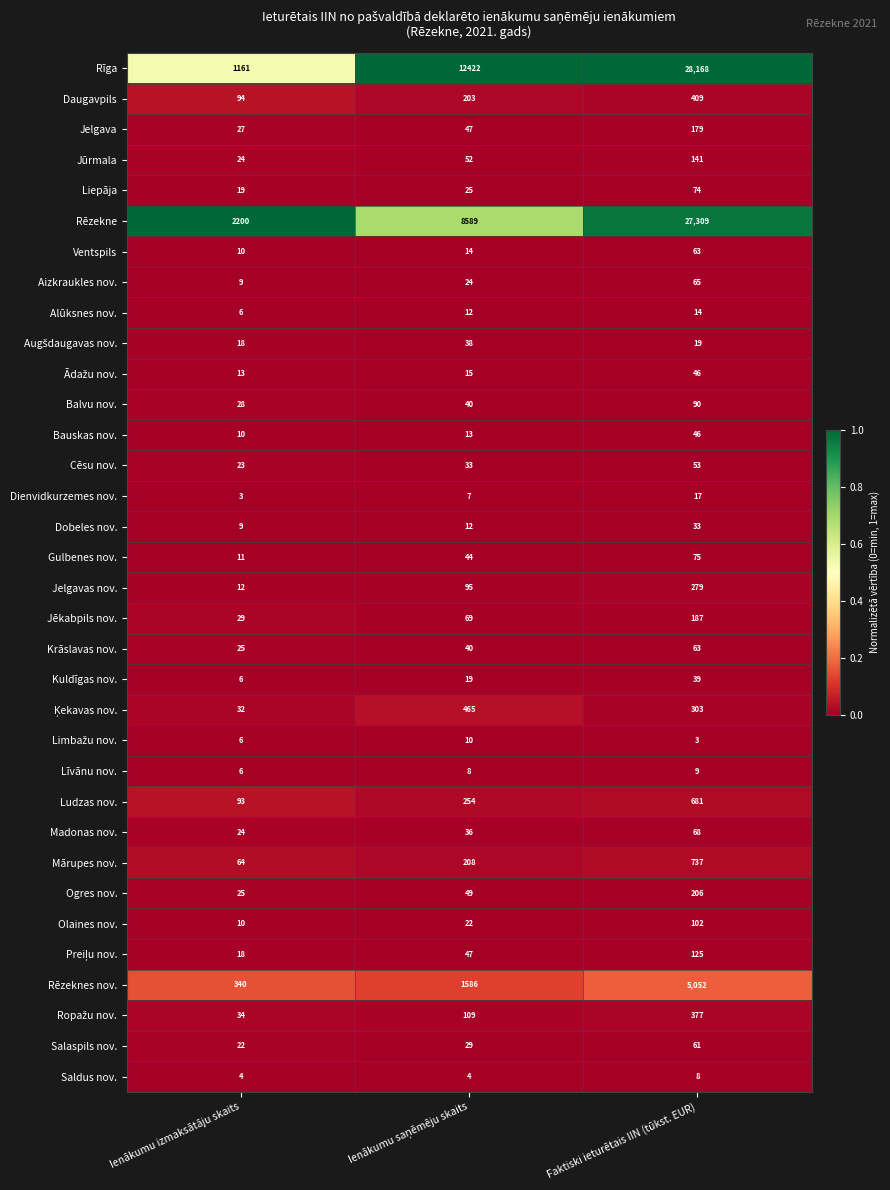

What is the approximate value of Jēkabpils nov. at Ienākumu izmaksātāju skaits, to the nearest 5?

30